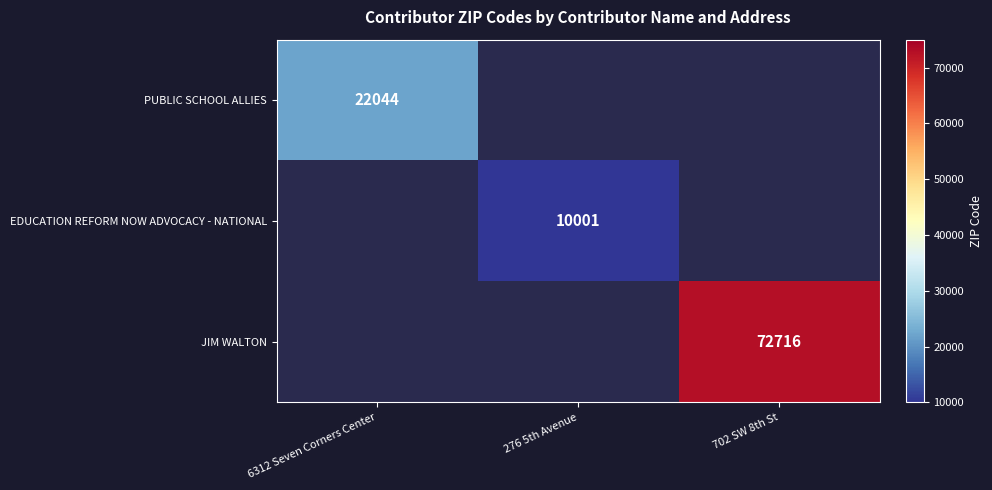

The value of EDUCATION REFORM NOW ADVOCACY - NATIONAL at 276 5th Avenue is 10001. True or false?

True